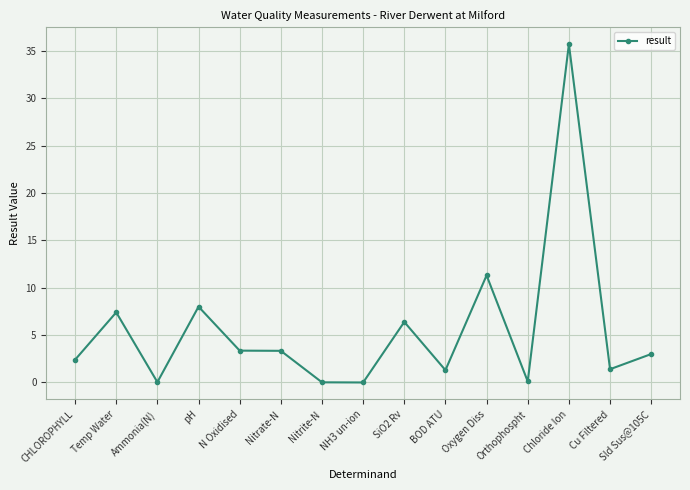

What is the change in value from SiO2 Rv to Cu Filtered?

-5.0